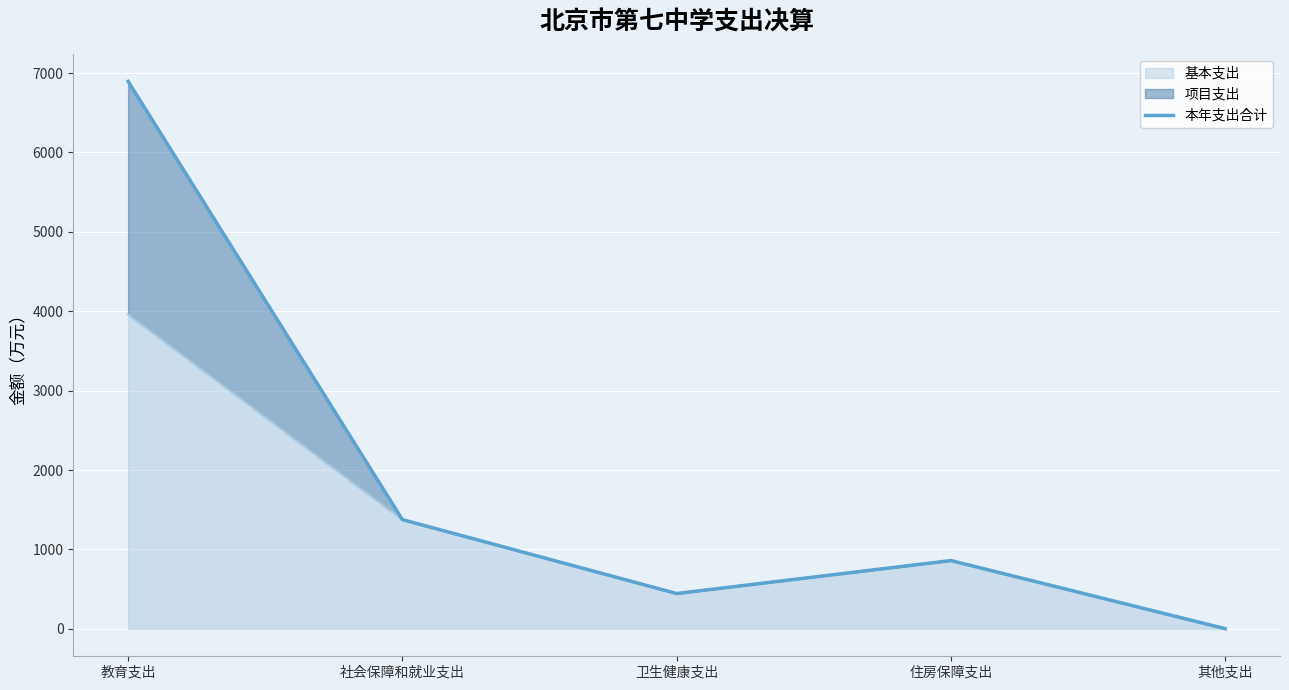

Where is the data nearest to the value 3449?

社会保障和就业支出